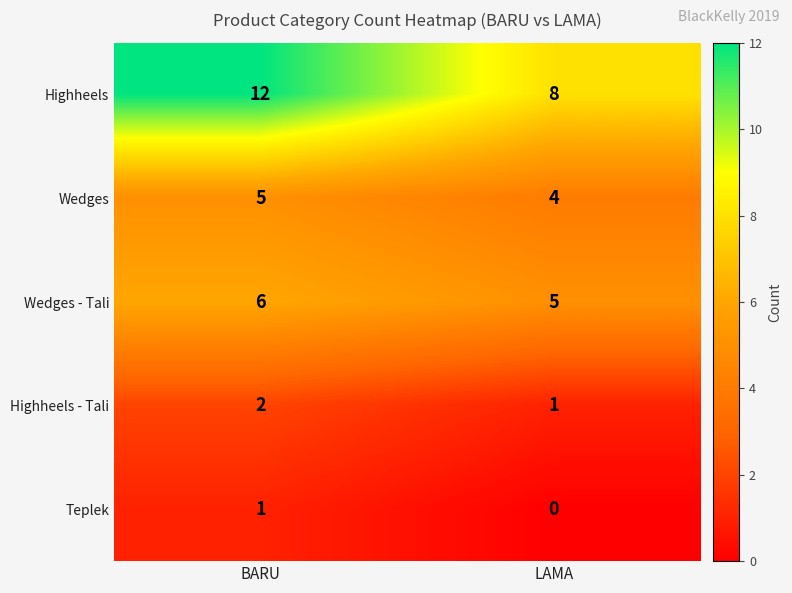

True or false: Wedges - Tali has a value of 2 at BARU.

False